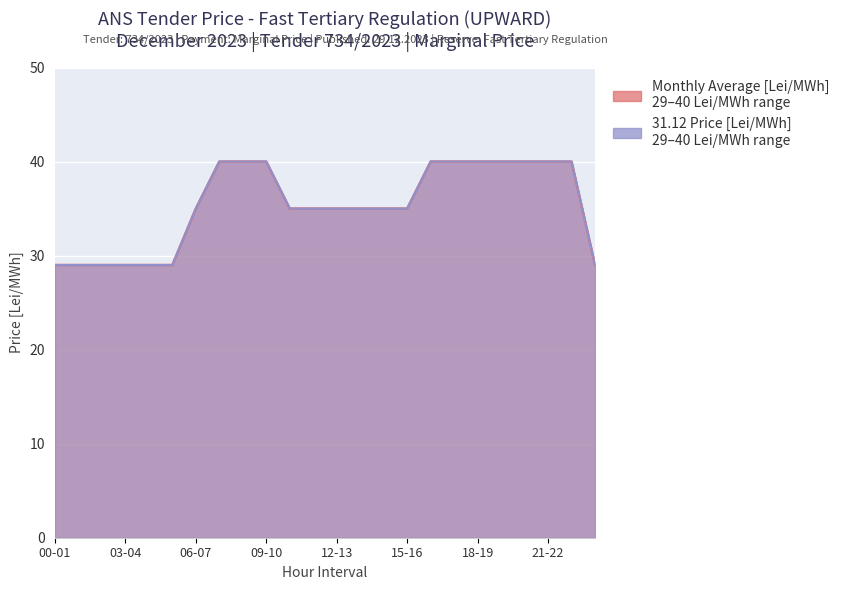

True or false: 31.12 Price and Monthly Average [Lei/MWh] cross at least once.

False